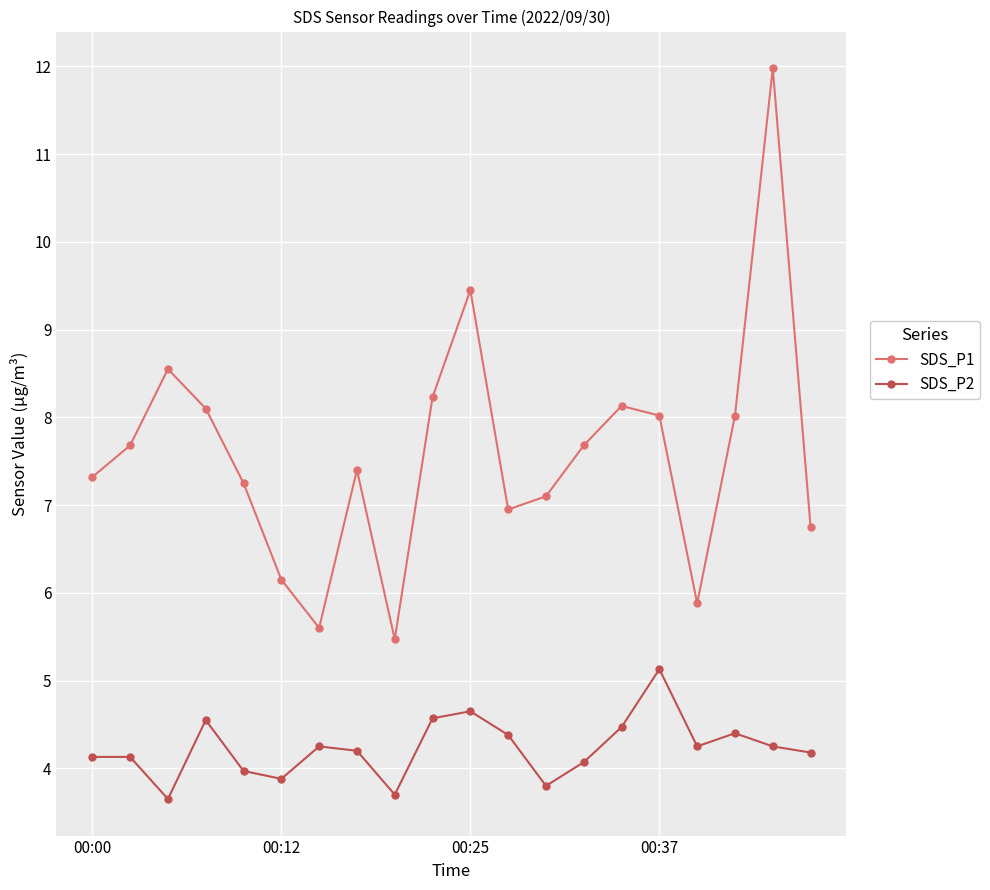

Which series has the largest range (max minus min)?

SDS_P1